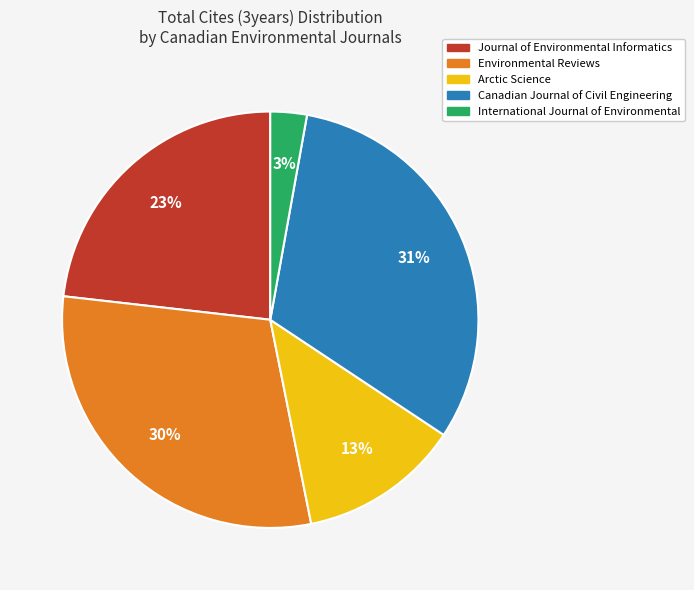

To the nearest percent, what portion does Canadian Journal of Civil Engineering represent?

31%